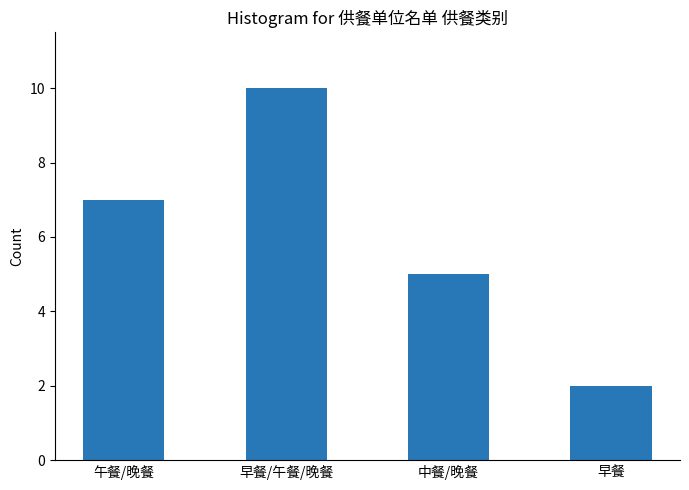

Are the bars horizontal?

No